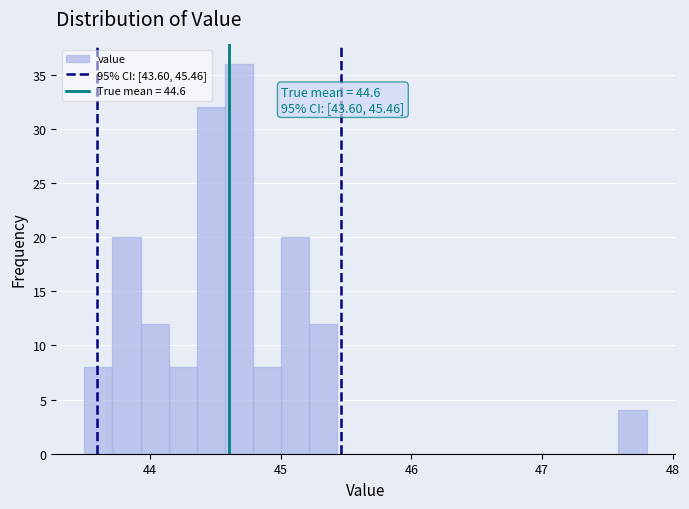

Read against the x-axis, roughly where is the centre of the tallest bar?

44.7